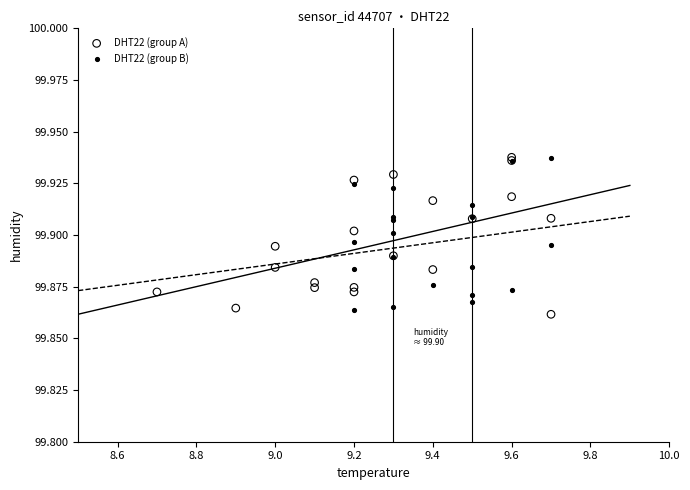

Which series contains the lowest Y value?

DHT22 (group A)